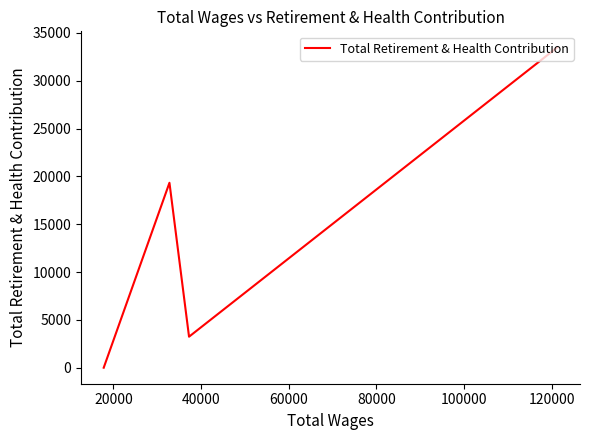

How many interior local peaks (higher than both neighbors) does the data have?

1